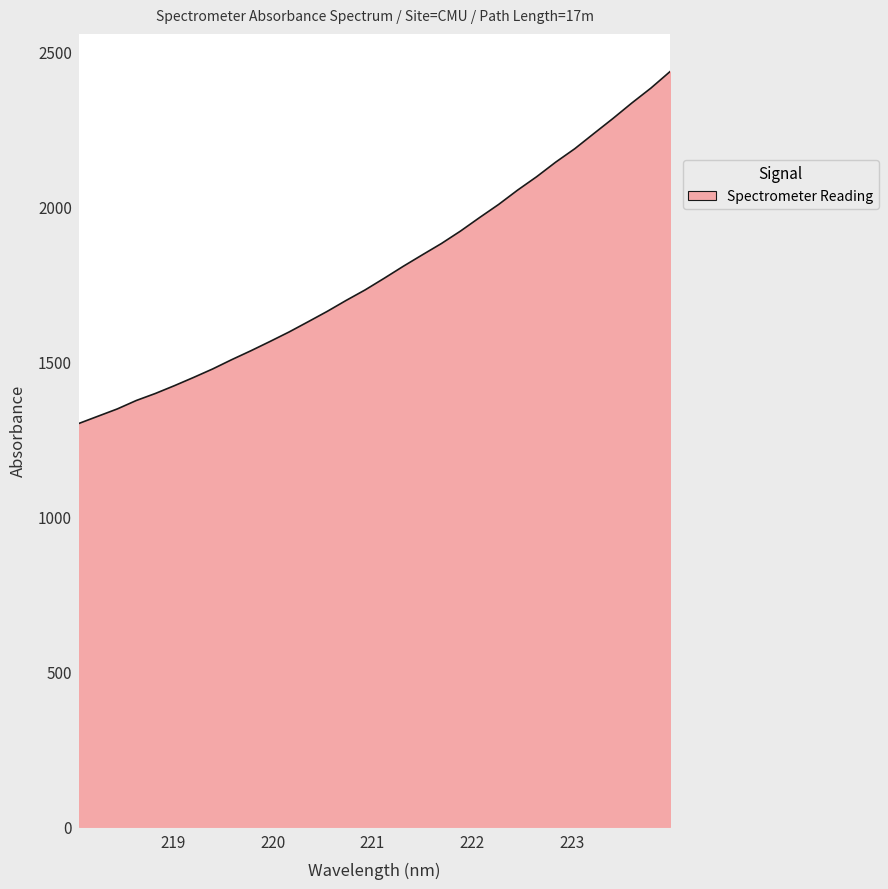

What is the greatest value displayed?

2436.1